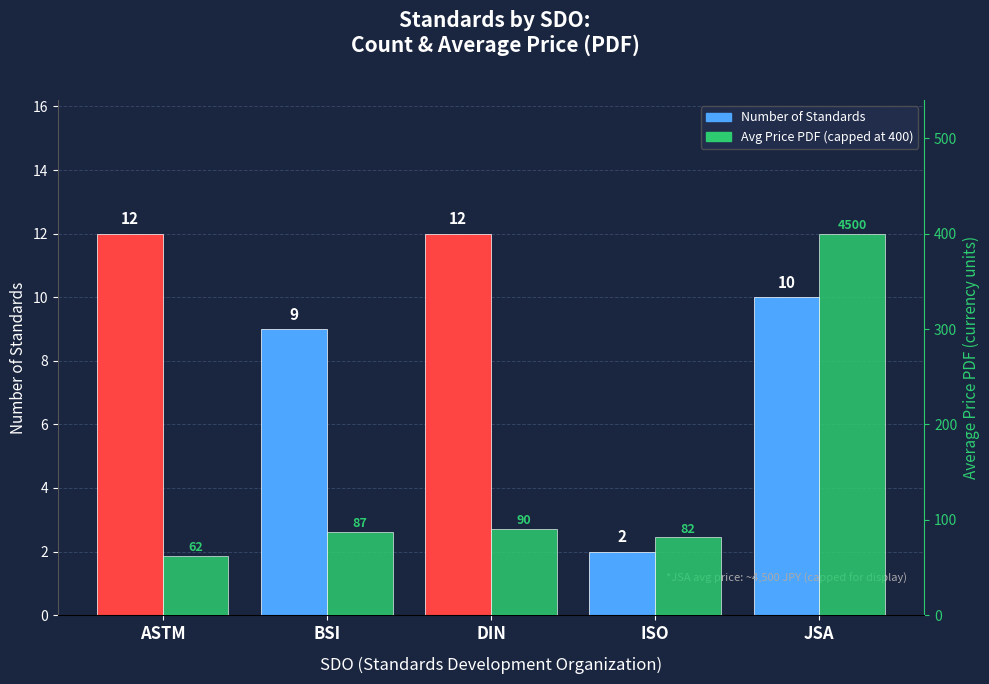

Reading right to left, what are all the values shown in this chart?

Number of Standards: 10.0	2.0	12.0	9.0	12.0
Avg Price PDF (capped at 400): 400.0	81.5	90.0	87.2	61.7